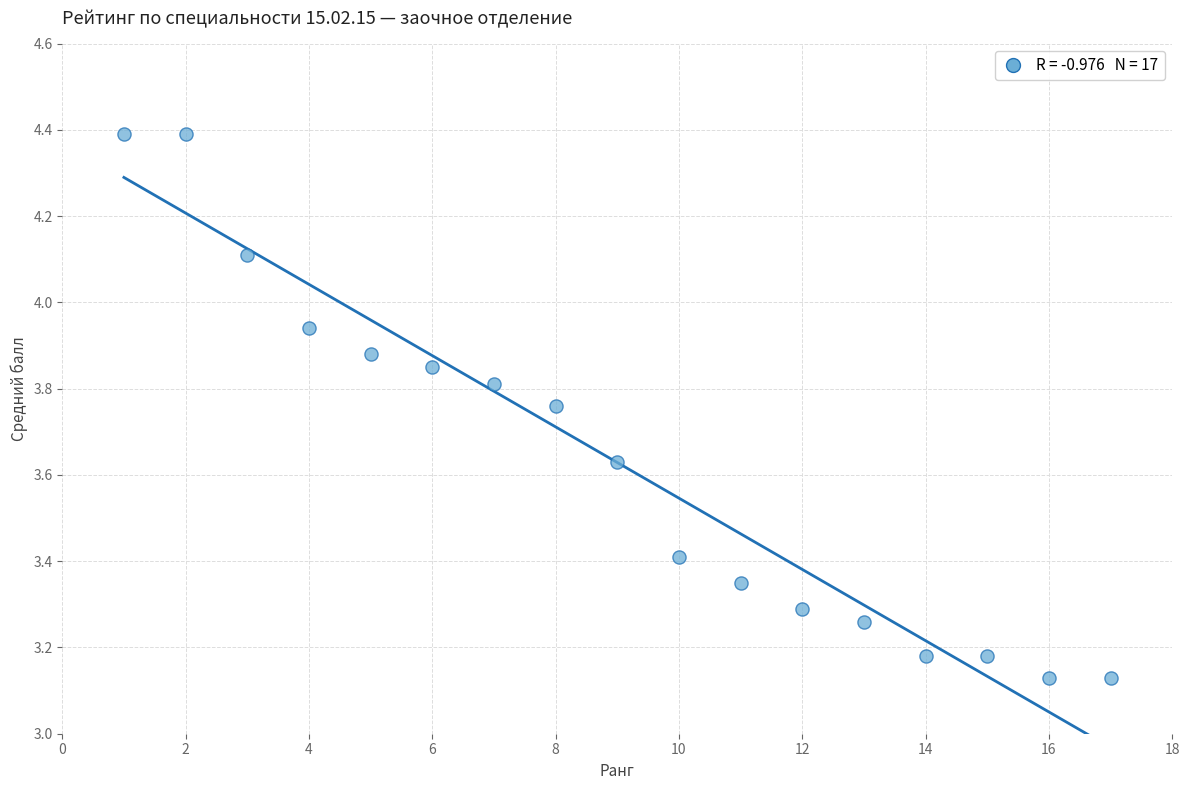

What is the range of Y values (max minus min)?

1.3